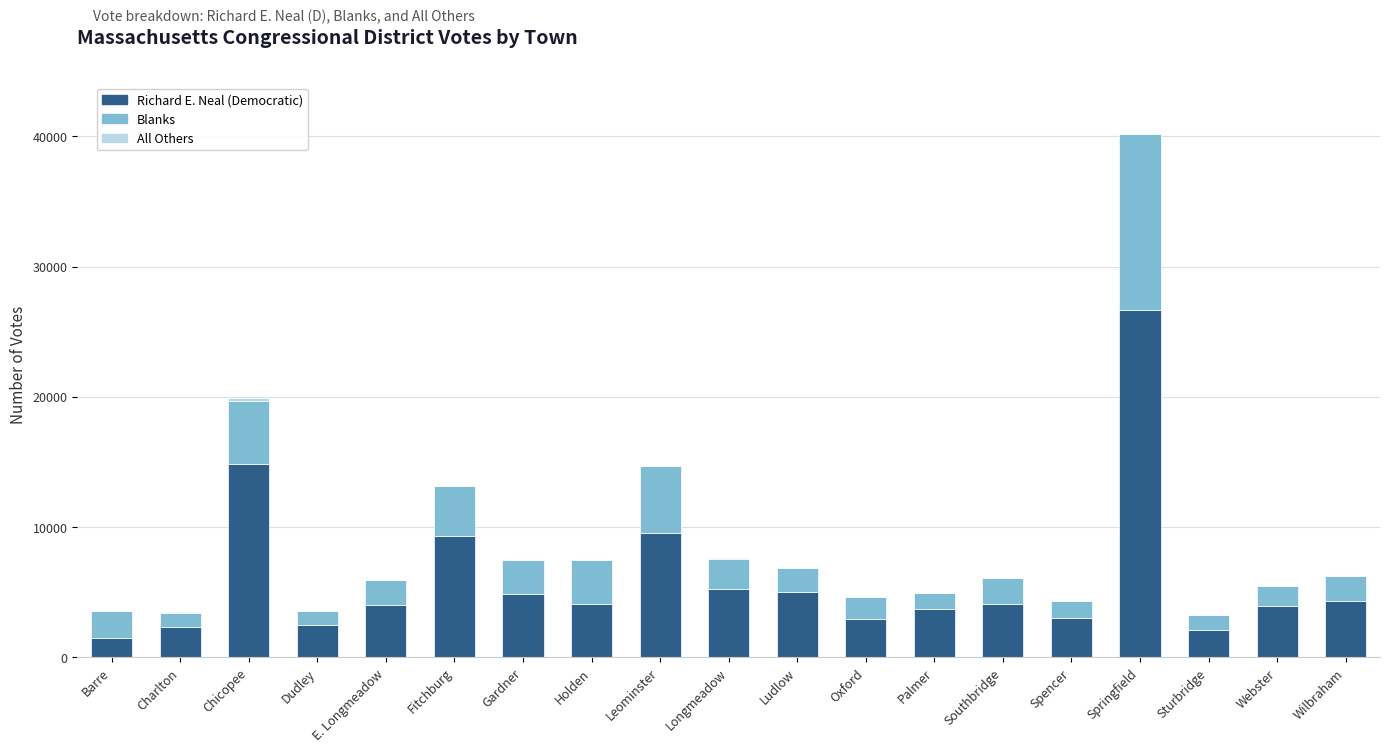

At which category is the sum across all series the highest?

Springfield